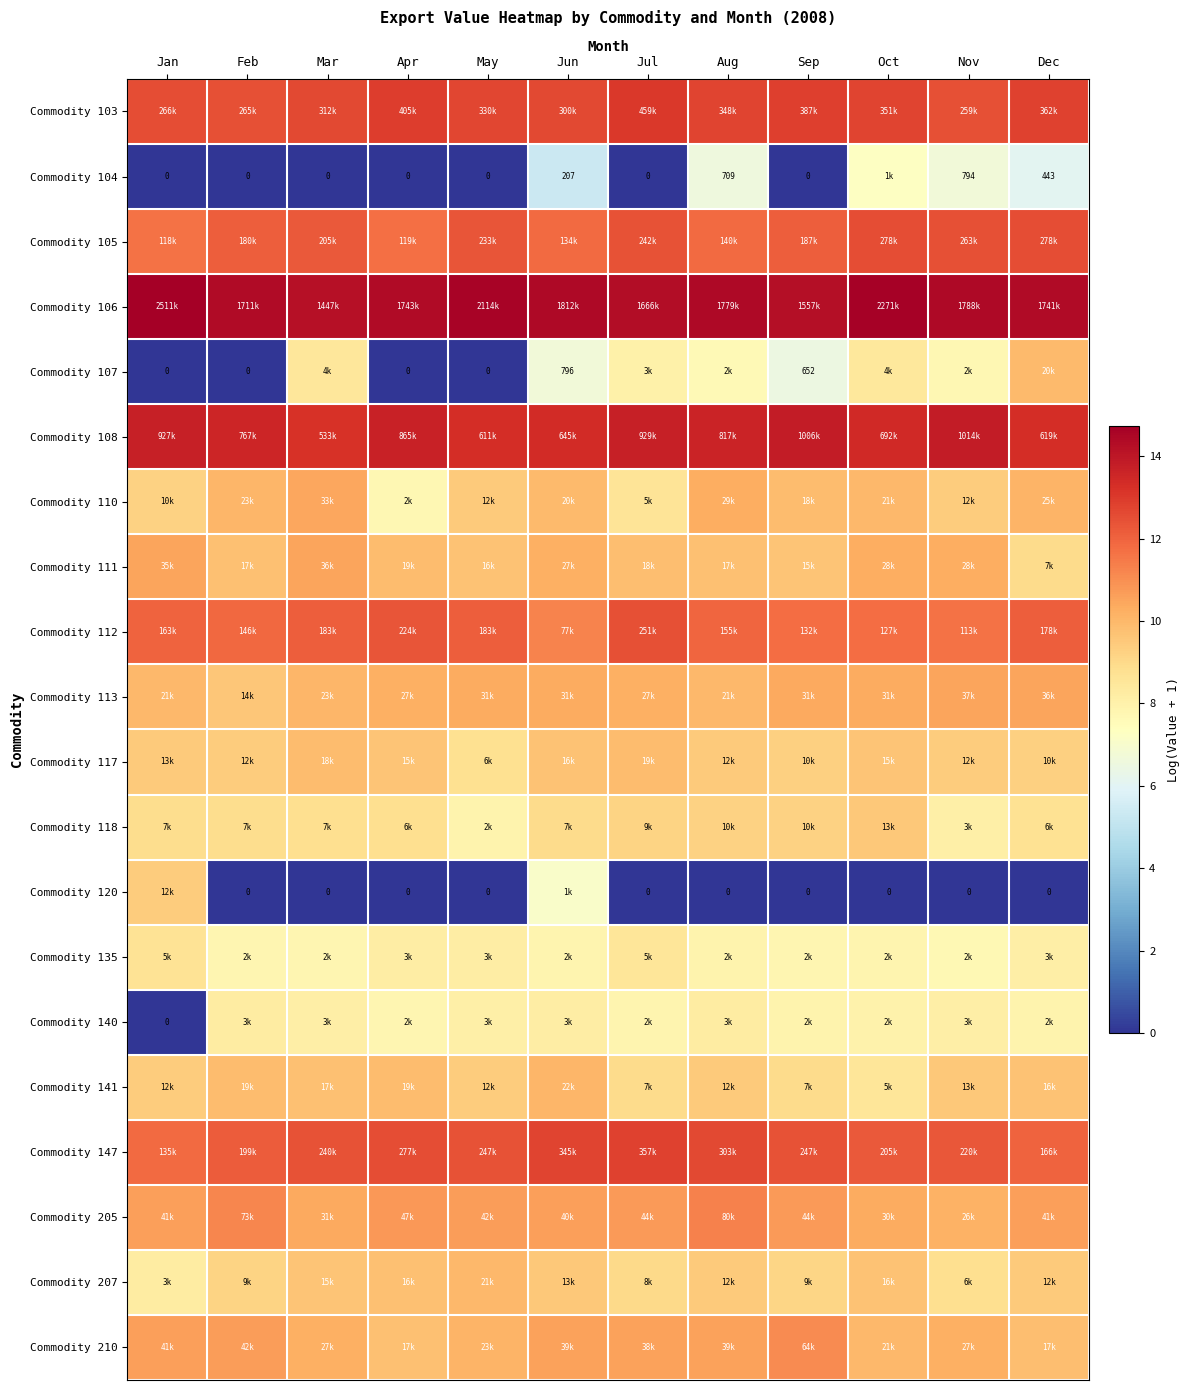

Is it true that Commodity 108 equals 7.8 at Dec?

False